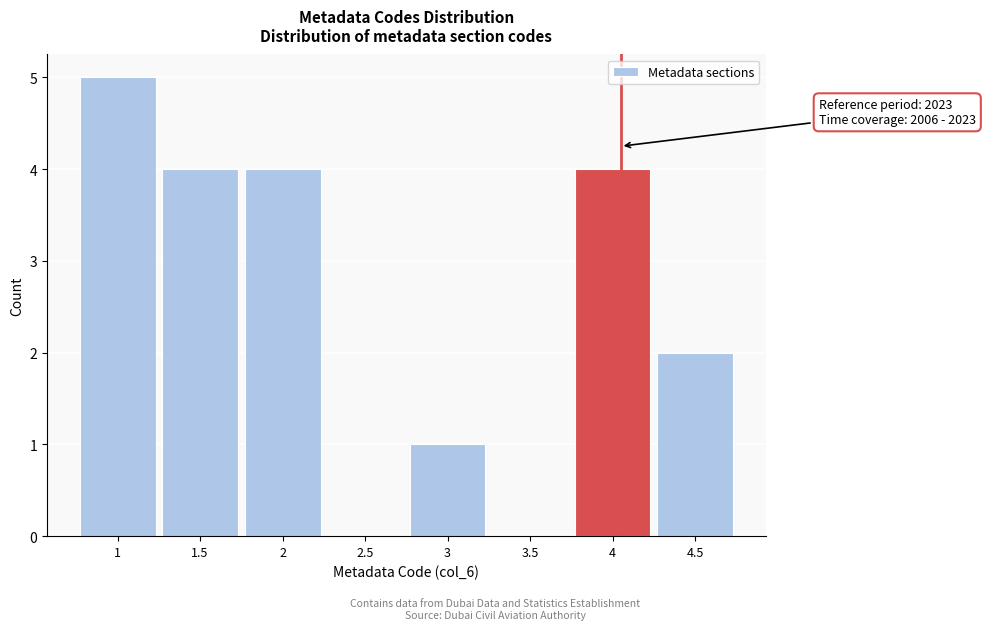

Reading left to right, list all the values displayed in this chart.

1=5	1.5=4	2=4	2.5=0	3=1	3.5=0	4=4	4.5=2